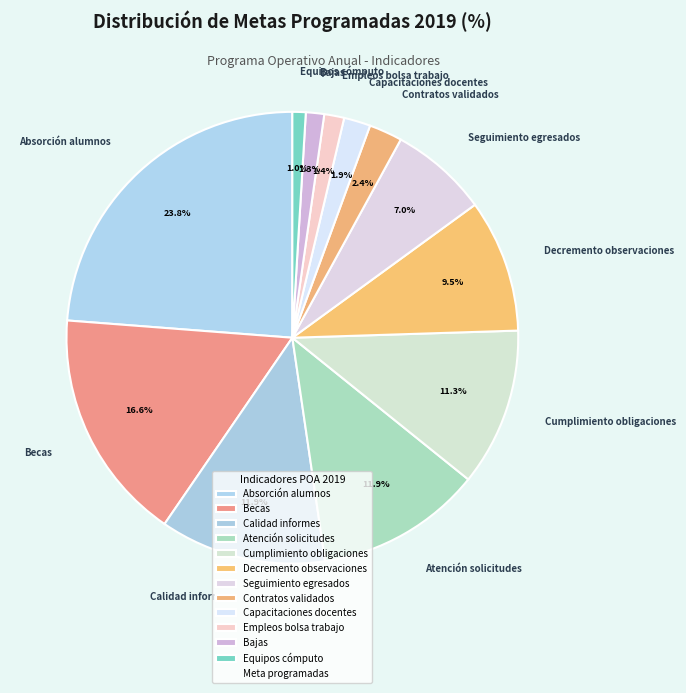

Which category has the biggest portion of the pie?

Absorción alumnos